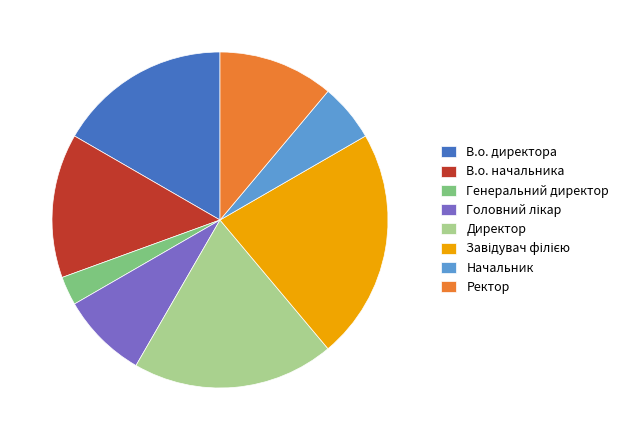

Which has a higher value, Директор or Генеральний директор?

Директор